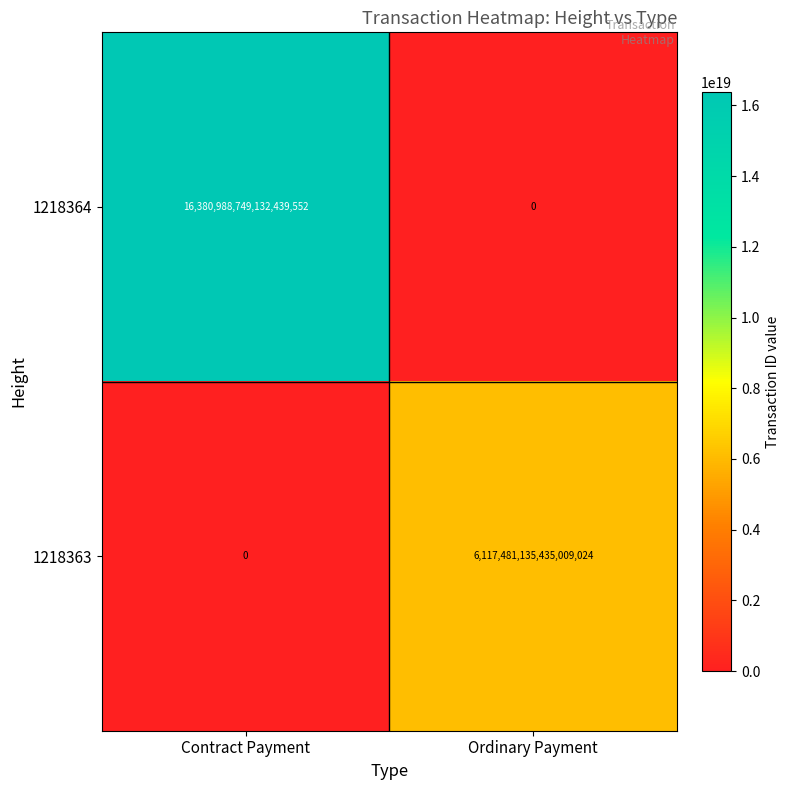

List the series in order of their peak value, highest first.

1218364, 1218363